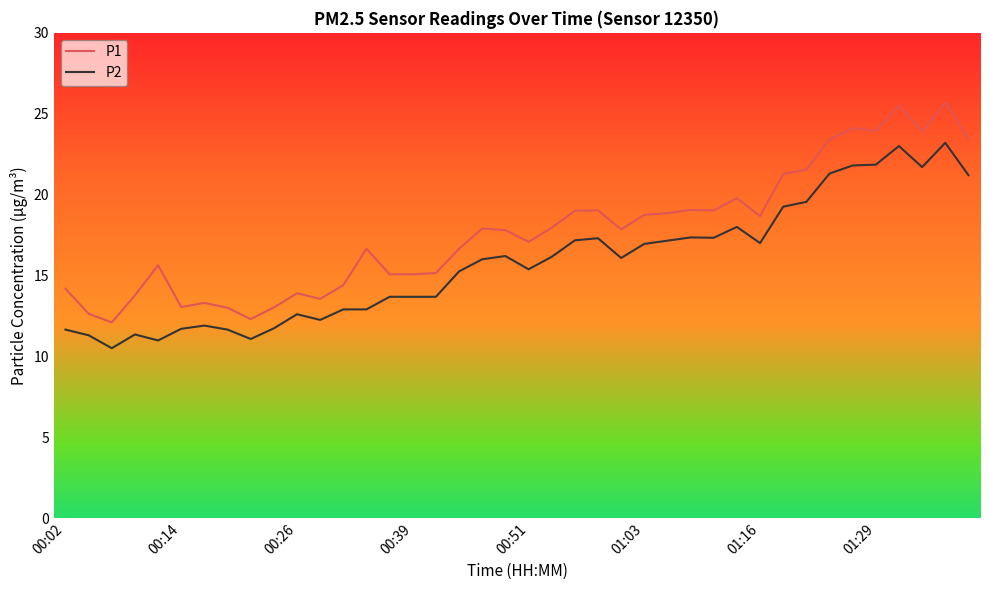

What is the difference between the maximum and minimum values in the P1 series?

13.6